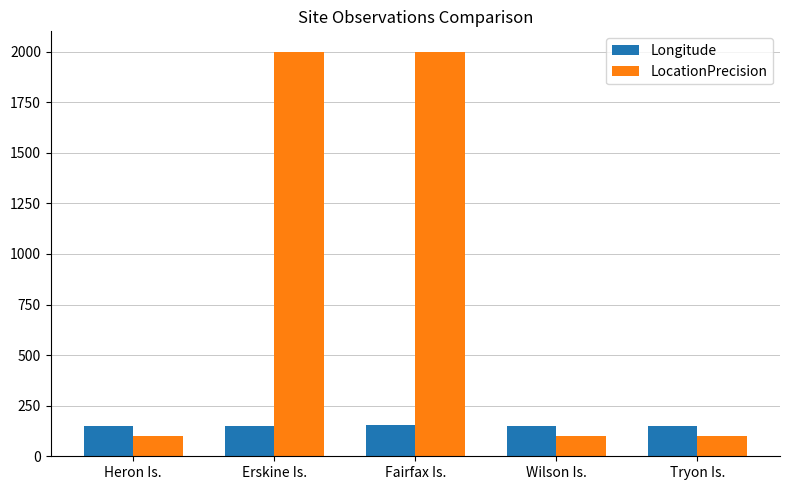

What is the smallest value displayed?

100.0